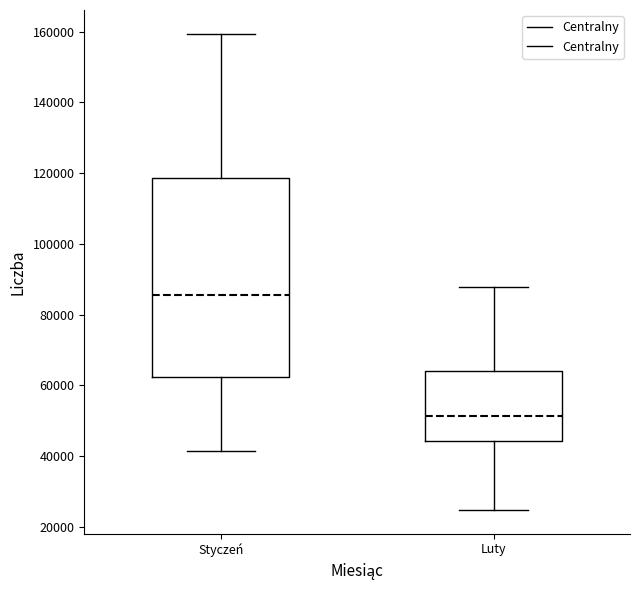

Reading left to right, transcribe this box plot: for each box, give where its median line is, the range the box spans, and where its two whiskers end, as read against the y-axis. The values are not printed on the chart, so give them approximately, as read against the axis.

Styczeń: median 86000, box 62000 to 118000, whiskers 42000 to 160000
Luty: median 52000, box 44000 to 64000, whiskers 24000 to 88000